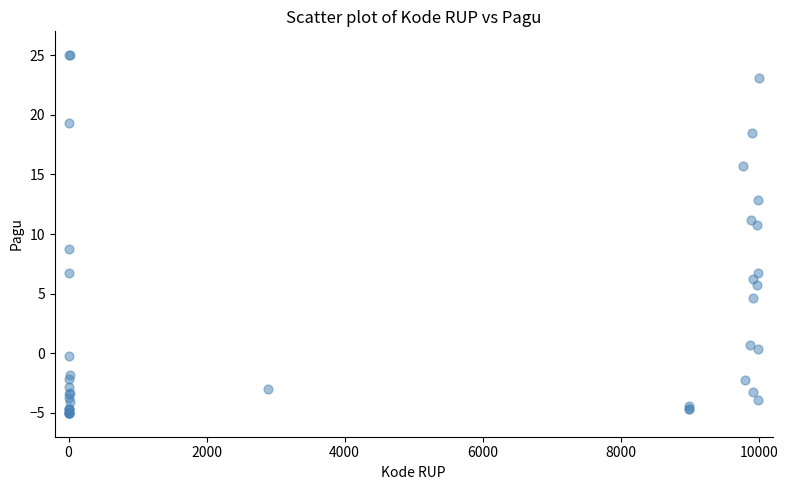

What Y value in the scatter plot is closest to 10?

10.8